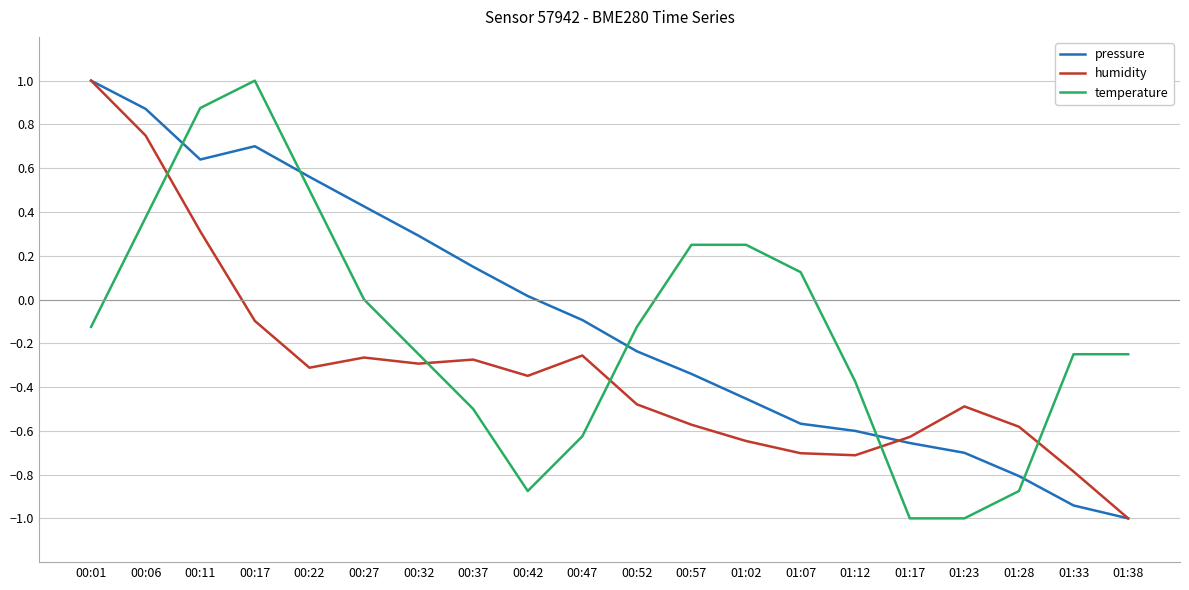

At which label does temperature reach its peak?

00:17